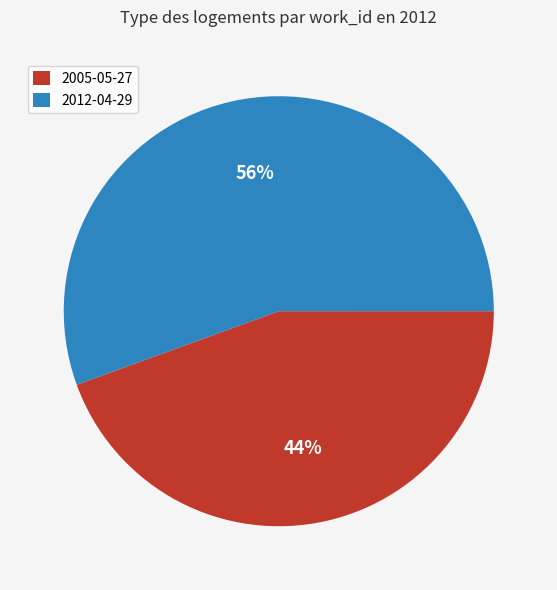

To the nearest percent, what percentage of the pie is 2005-05-27?

44%